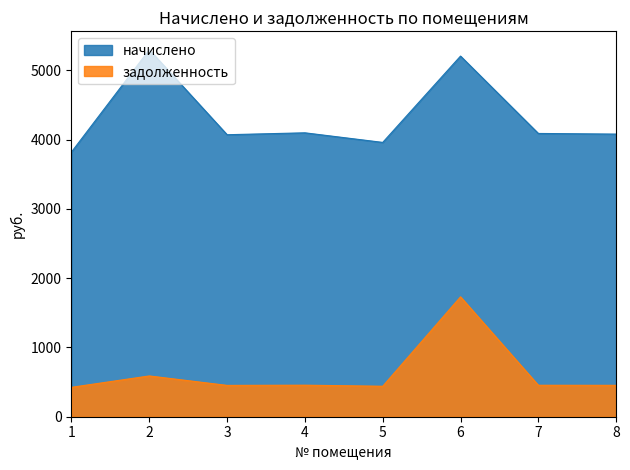

What is the value of the начислено point at the 4th from the left?

4099.9